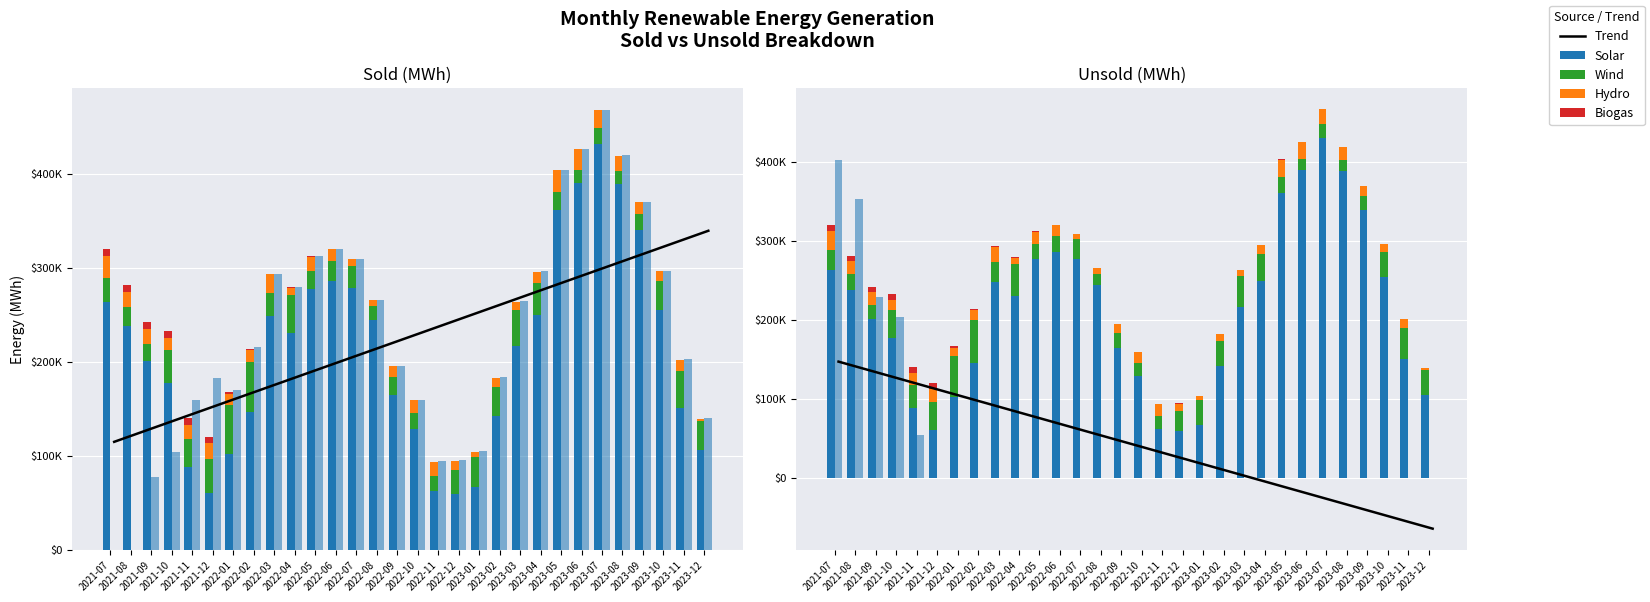

Rank the categories by Trend value from lowest to highest.

2023-12, 2023-11, 2023-10, 2023-09, 2023-08, 2023-07, 2023-06, 2023-05, 2023-04, 2023-03, 2023-02, 2023-01, 2022-12, 2022-11, 2022-10, 2022-09, 2022-08, 2022-07, 2022-06, 2022-05, 2022-04, 2022-03, 2022-02, 2022-01, 2021-12, 2021-11, 2021-10, 2021-09, 2021-08, 2021-07